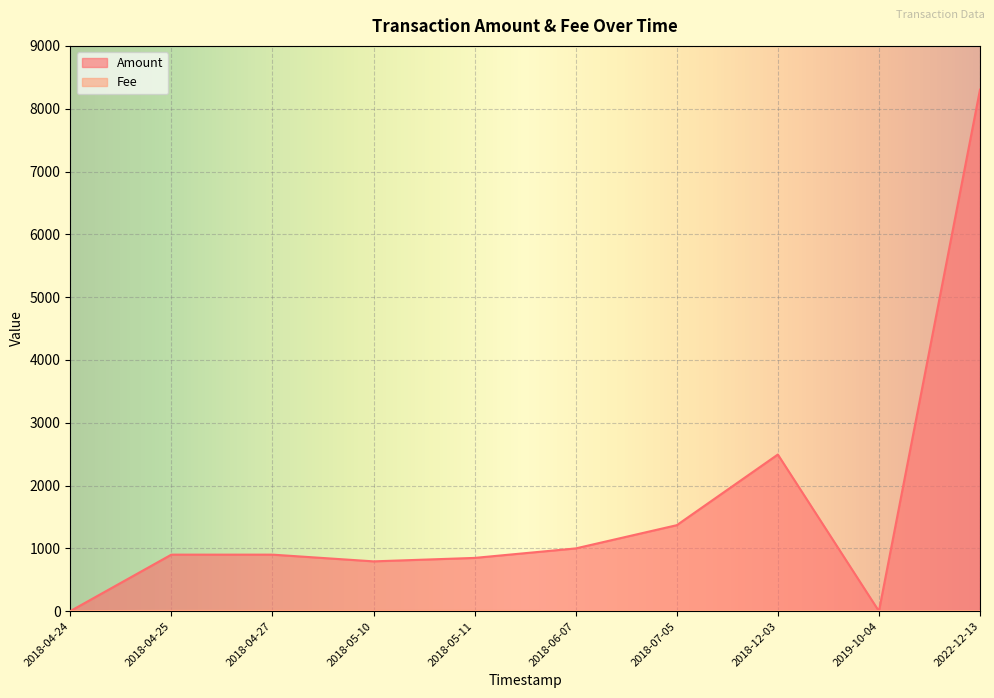

At which label is Fee closest to 2?

2018-12-03